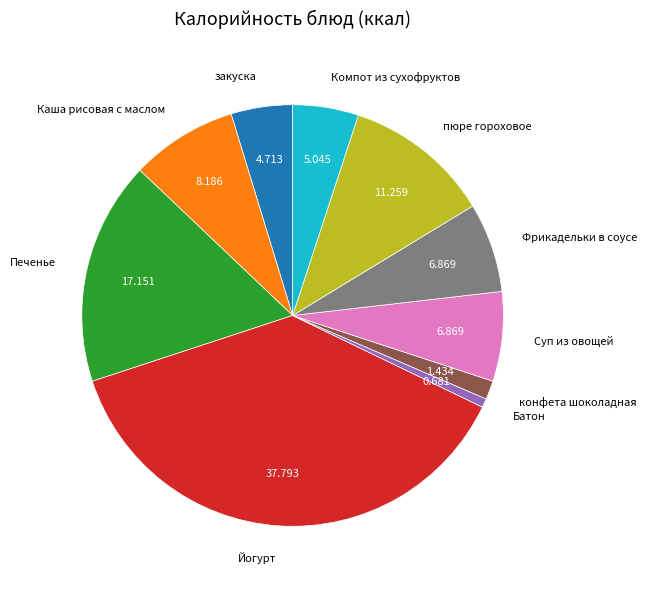

How many segments does this pie chart have?

10